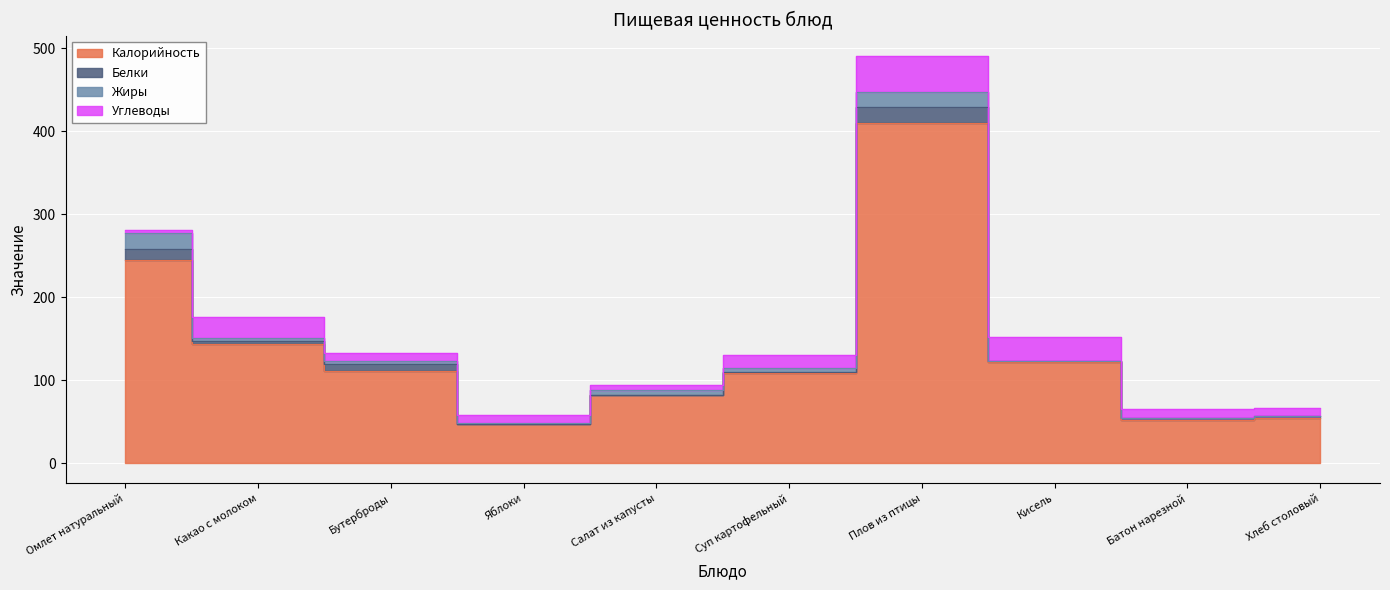

Where is the first local minimum for Углеводы?

Салат из капусты